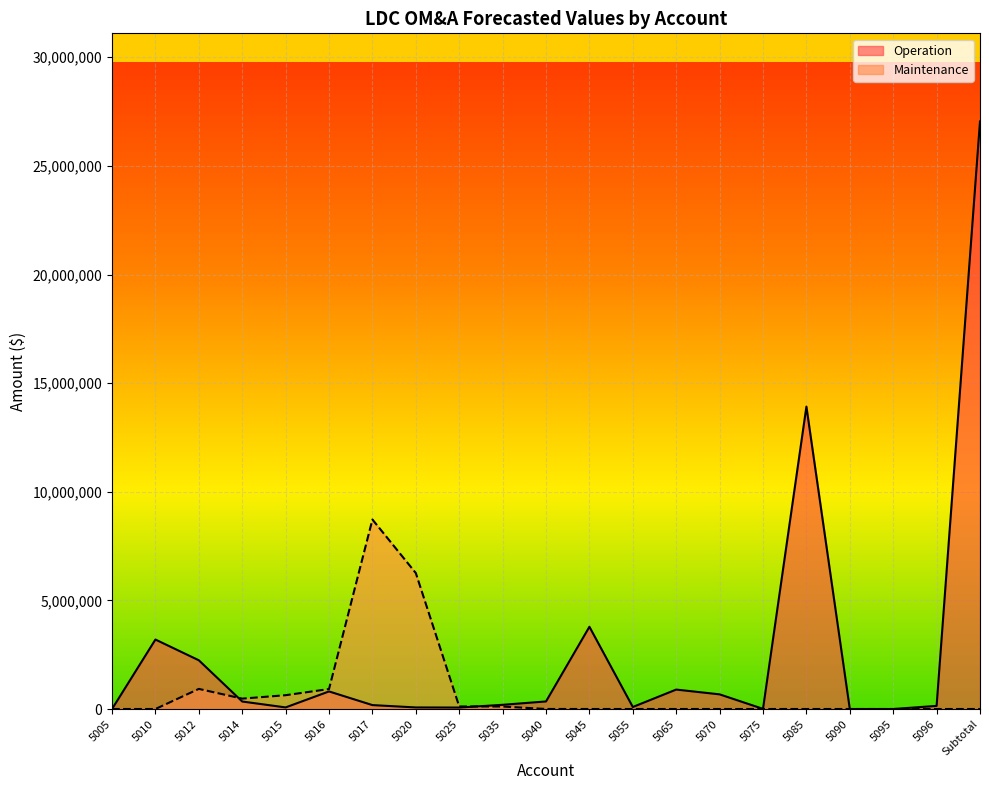

At which label is Operation closest to 13522271?

5085